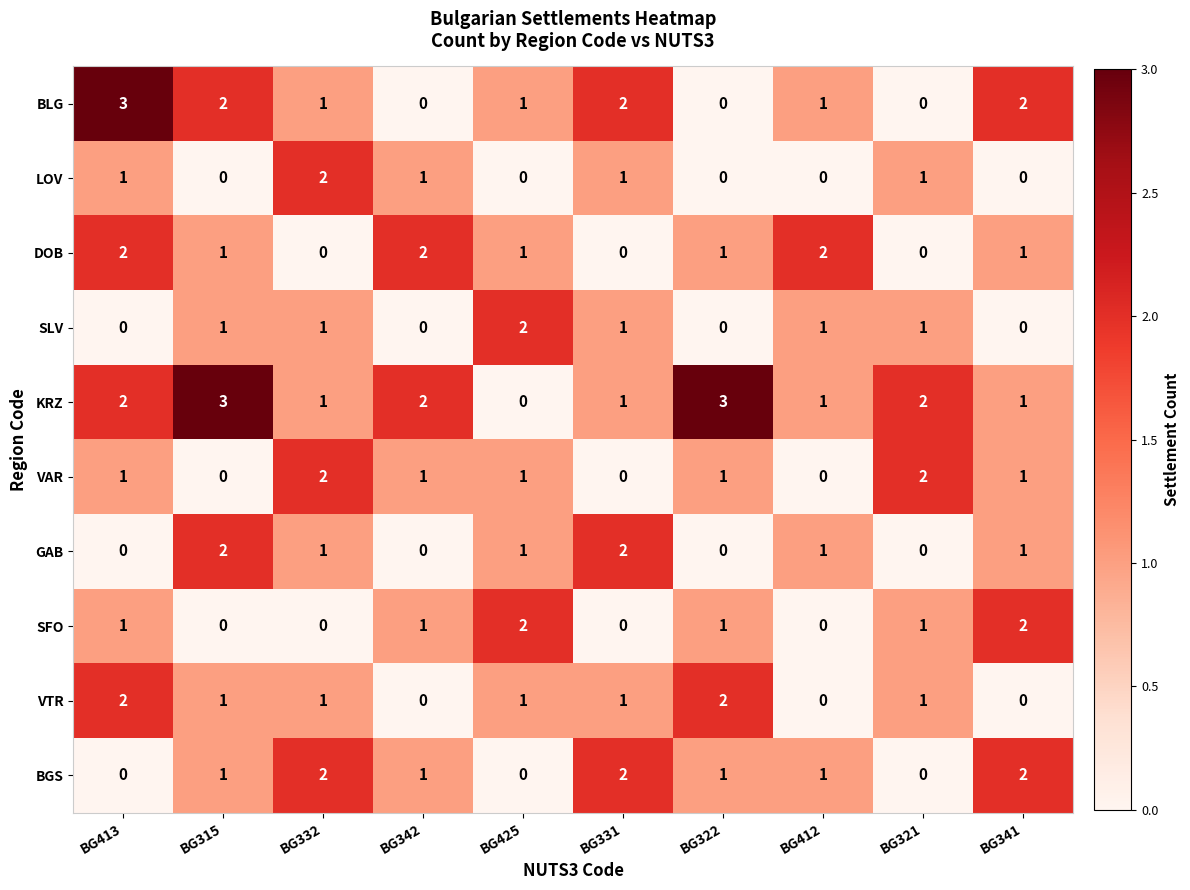

True or false: VTR has a value of 2 at BG322.

True